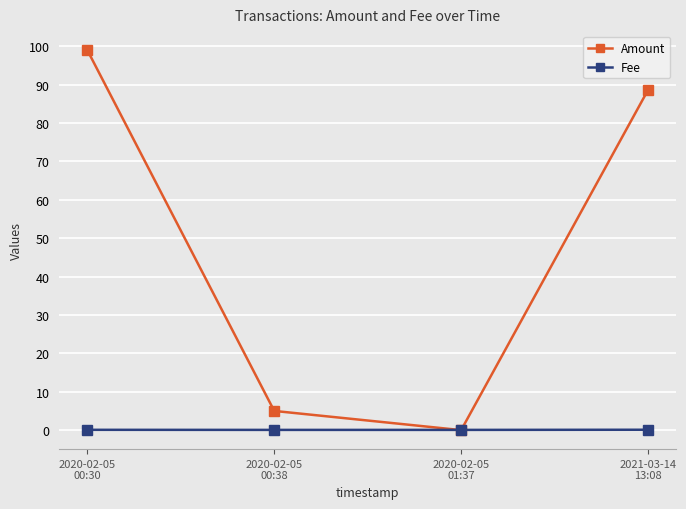

What is the value of the Amount point at the 4th from the left?

88.6